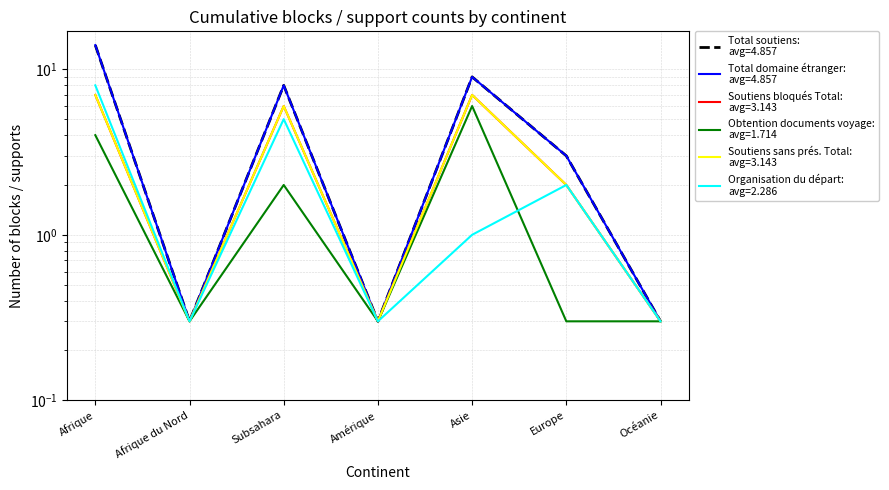

At which category does Organisation du départ reach its first local peak?

Subsahara